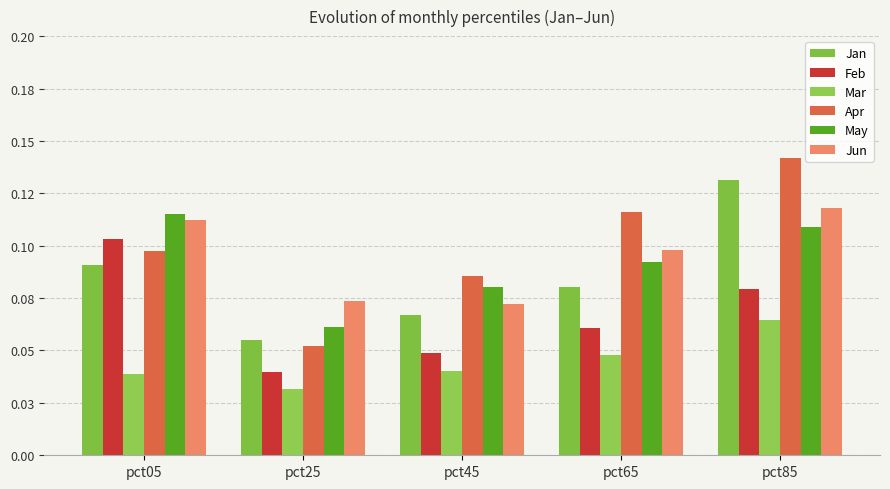

Rank the categories by May value from lowest to highest.

pct25, pct45, pct65, pct85, pct05